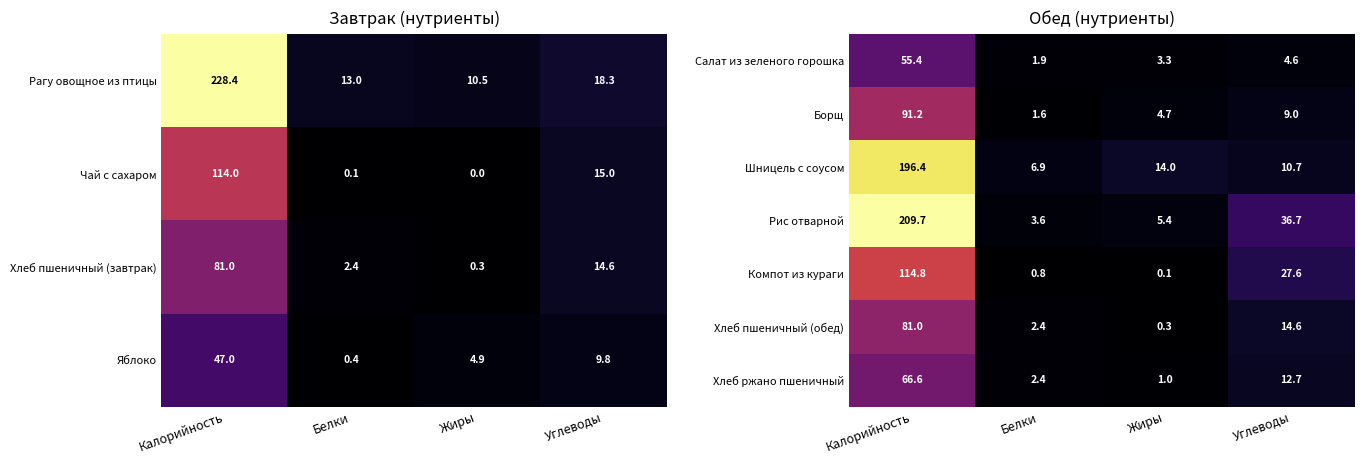

Is the value of Хлеб ржано пшеничный at Калорийность greater than the value of Салат из зеленого горошка at Калорийность?

Yes